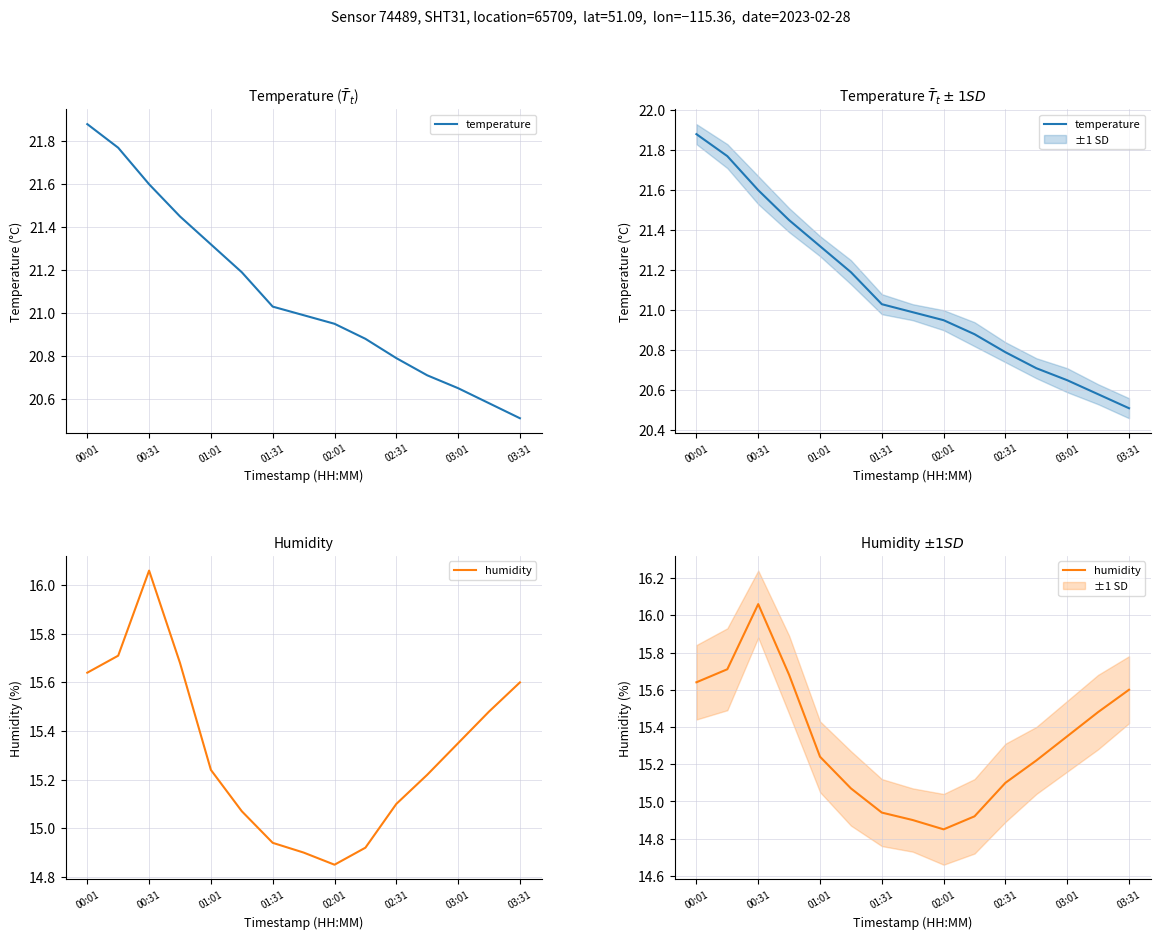

What is the value of the humidity point at the 6th from the left?

15.1